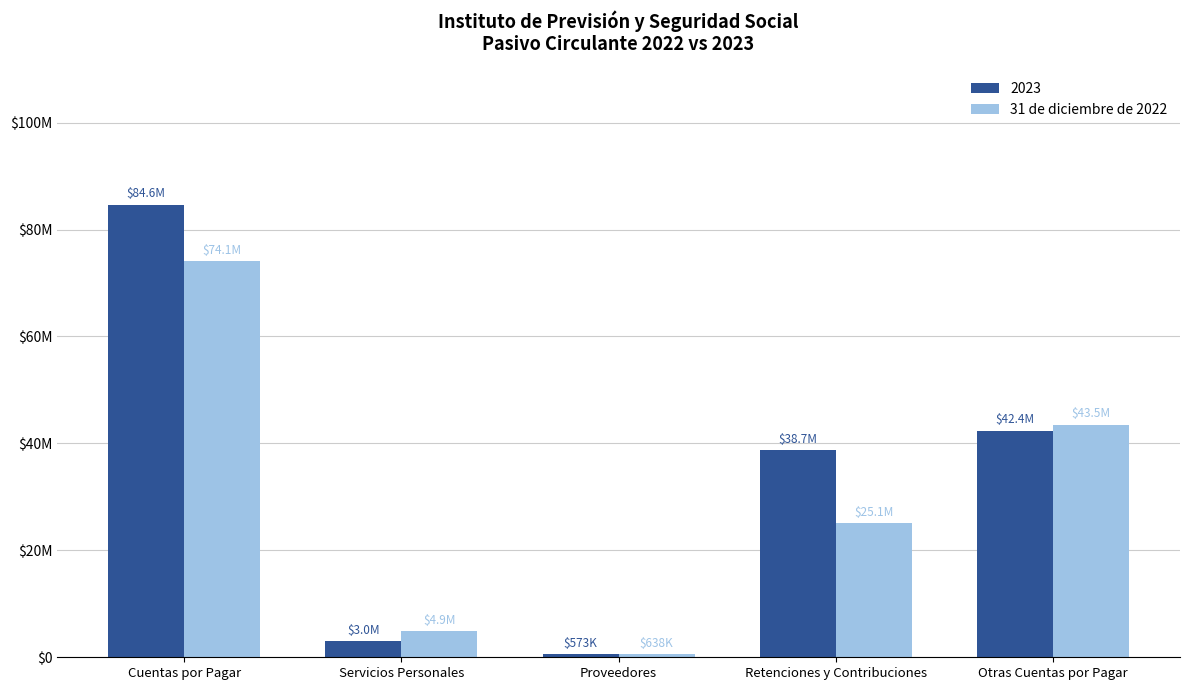

At which category does the chart reach its minimum across all series?

Proveedores